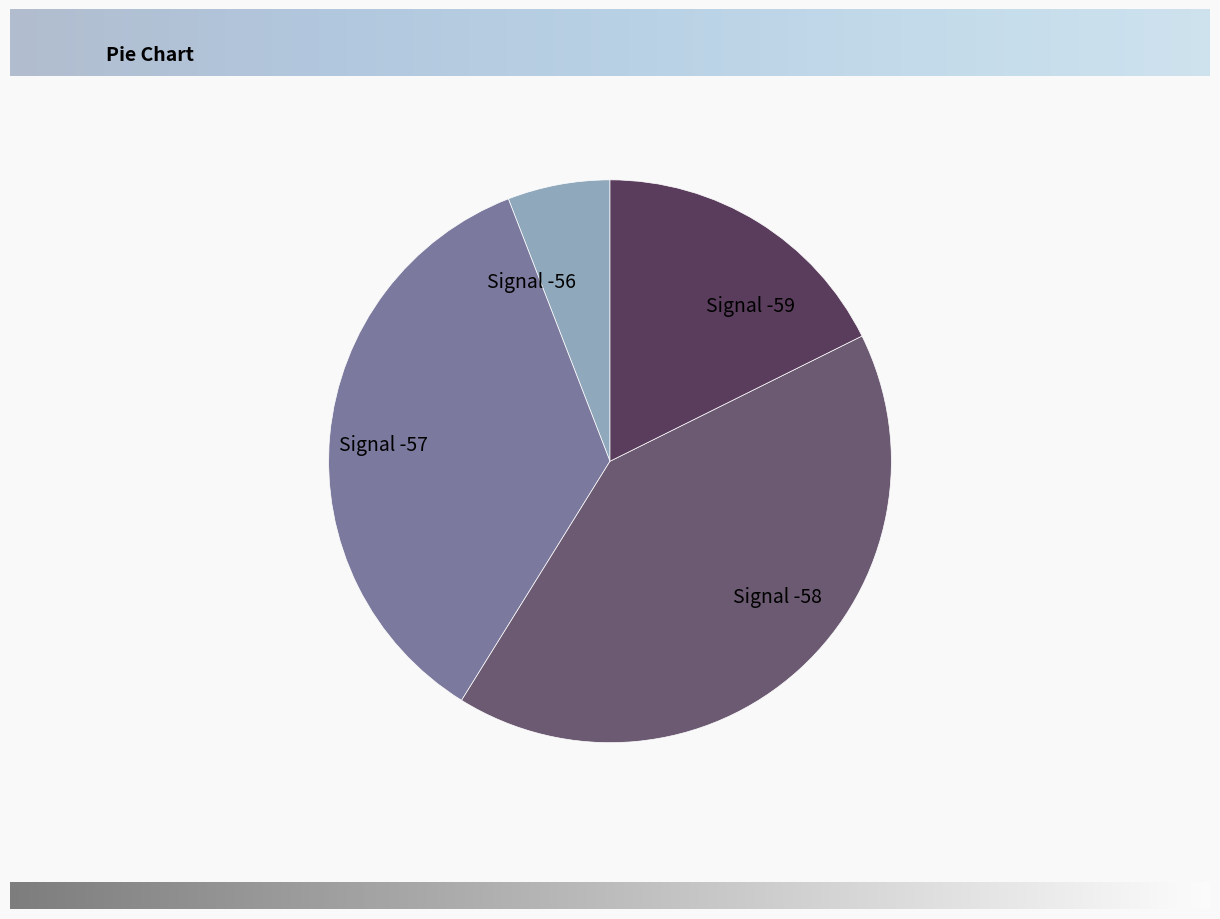

Rank the categories by value from highest to lowest.

Signal -58, Signal -57, Signal -59, Signal -56